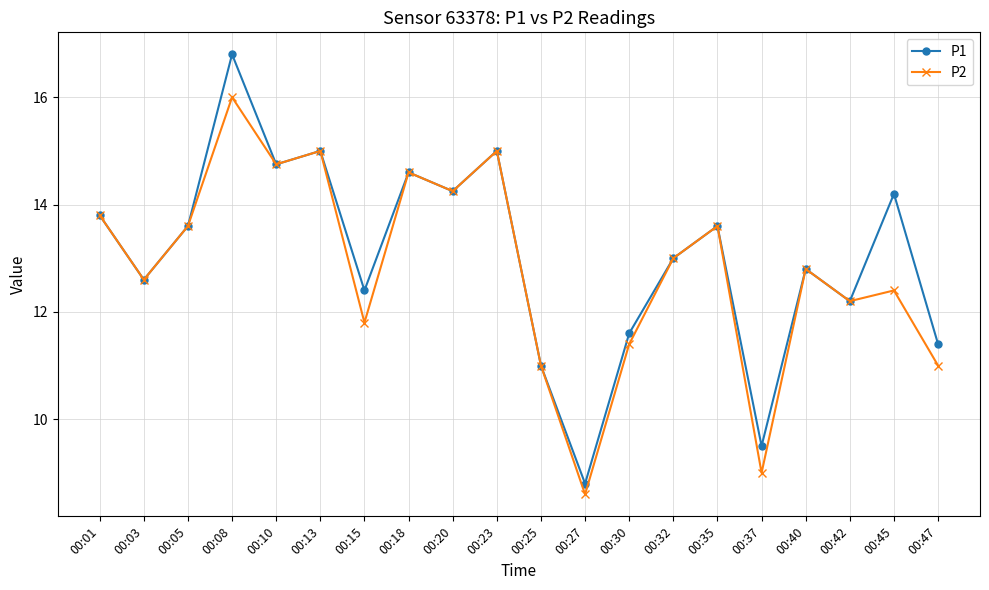

List the series in order of their overall mean, lowest first.

P2, P1